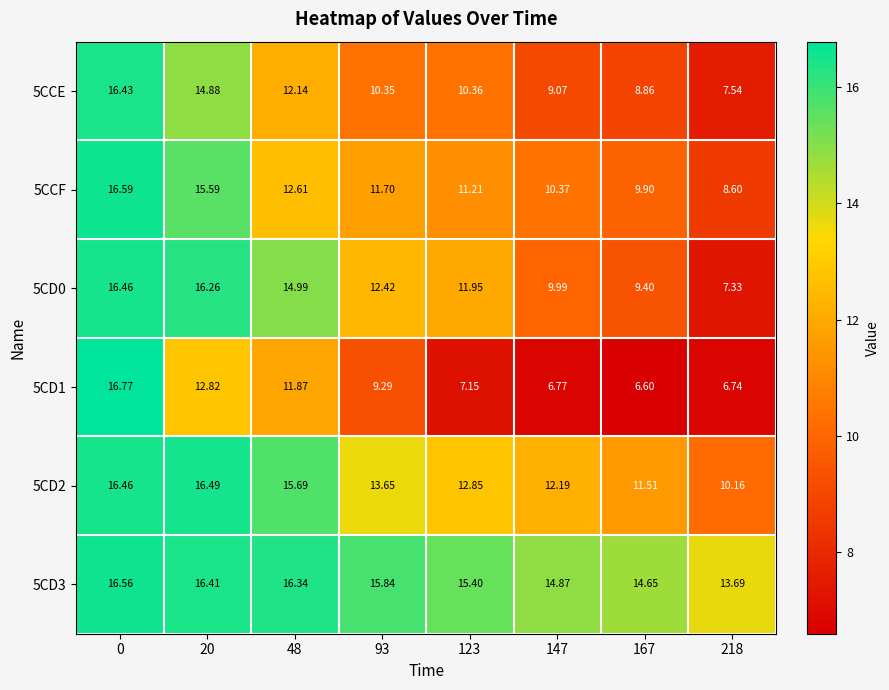

Count the number of categories in the chart.

8